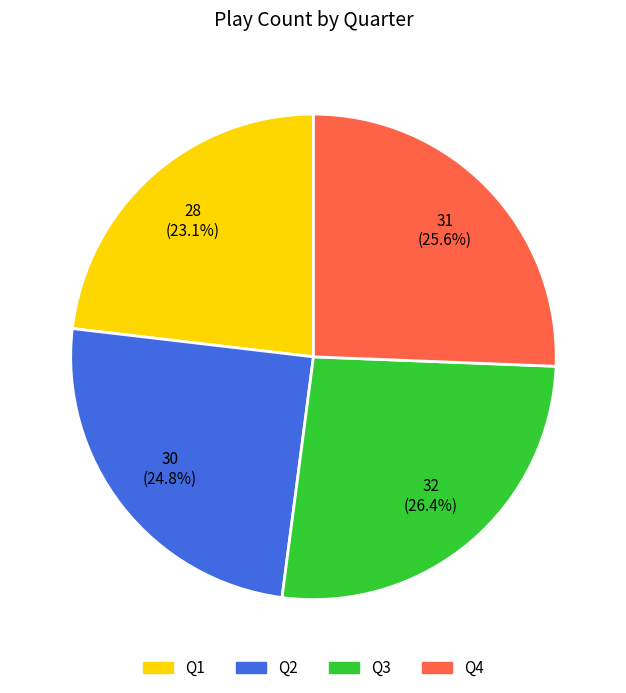

The Q4 slice represents 38% of the pie. True or false?

False